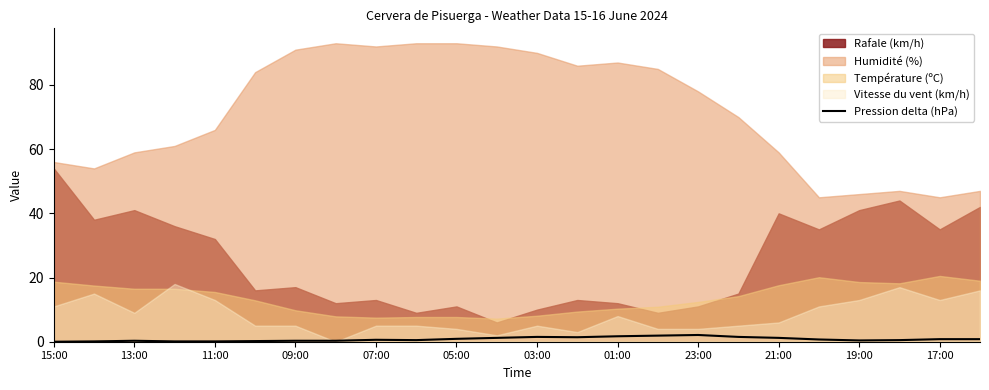

What is the difference between the maximum and second lowest values?

2.0